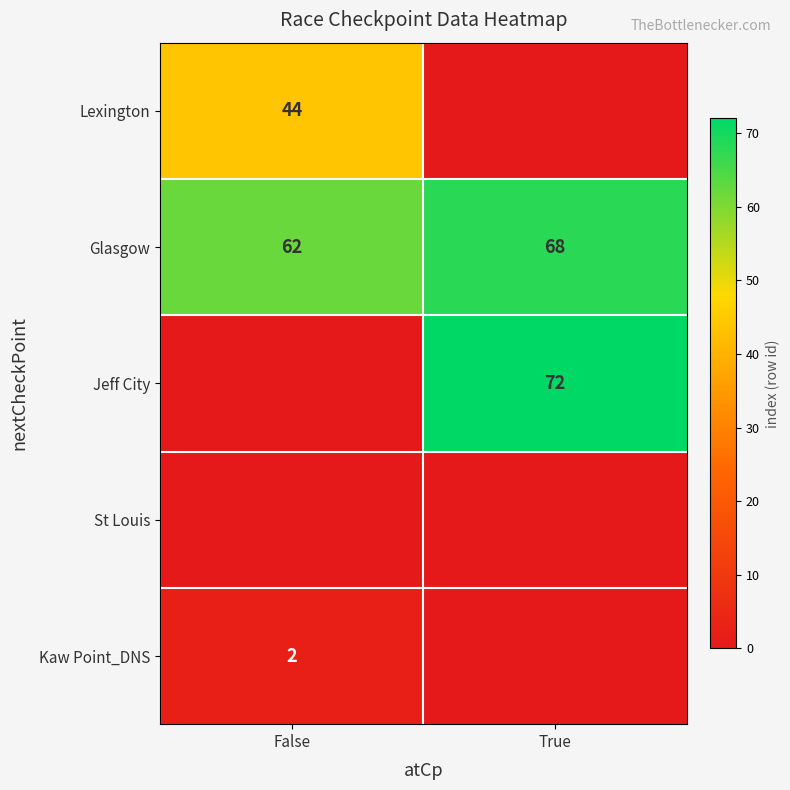

What is the sum of the Glasgow values at True and False?

130